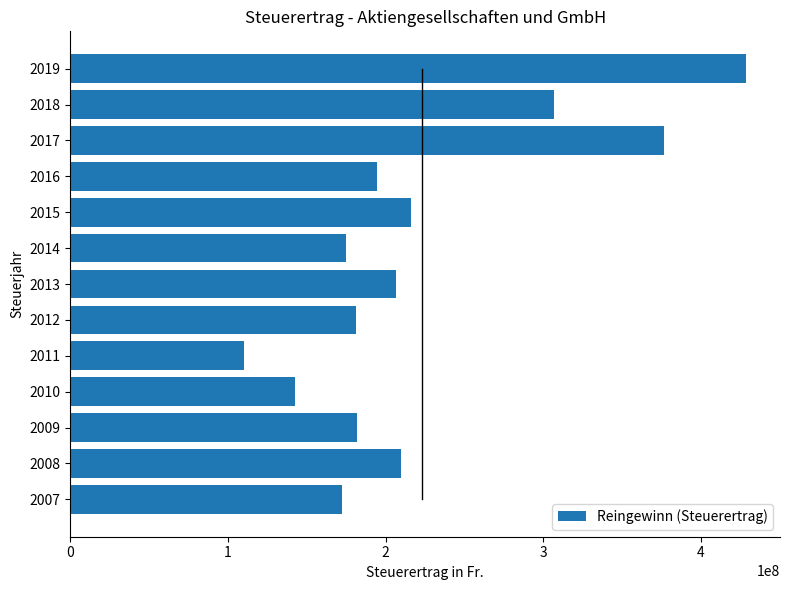

What is the difference between the maximum and minimum values?

318709143